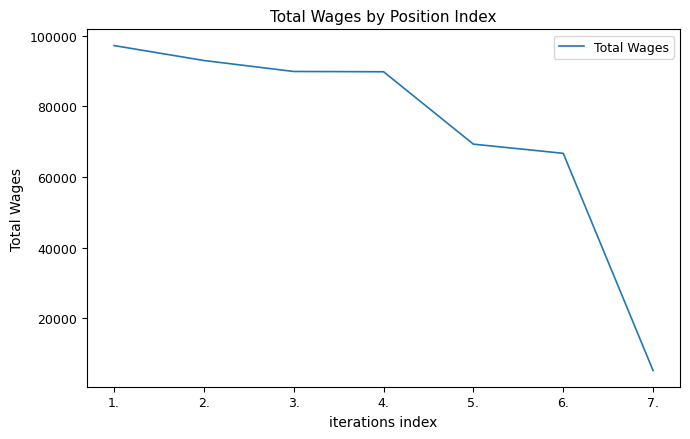

What is the greatest value displayed?

97178